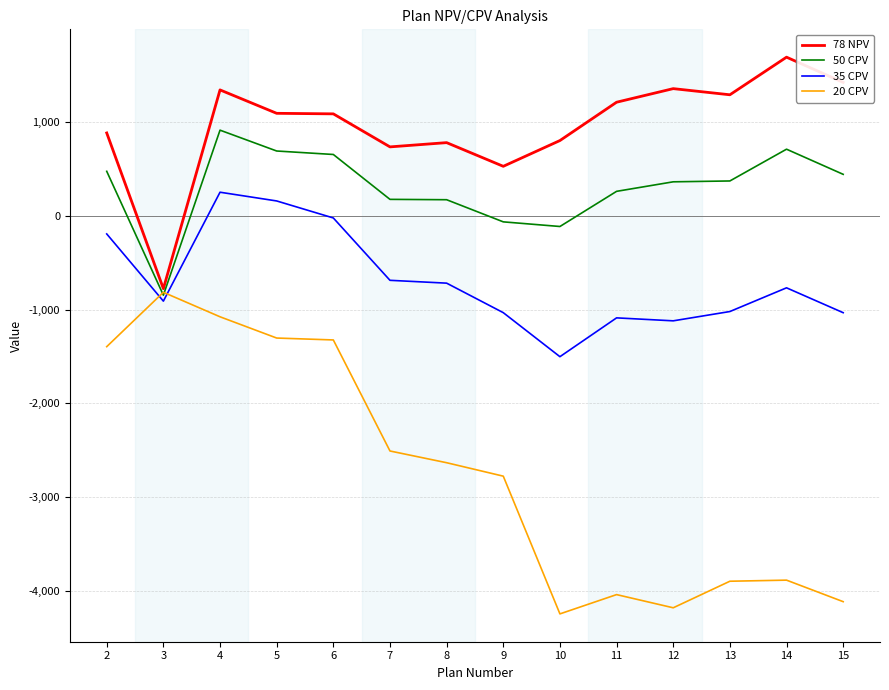

Is it true that 35 CPV equals -262.9 at 14?

False